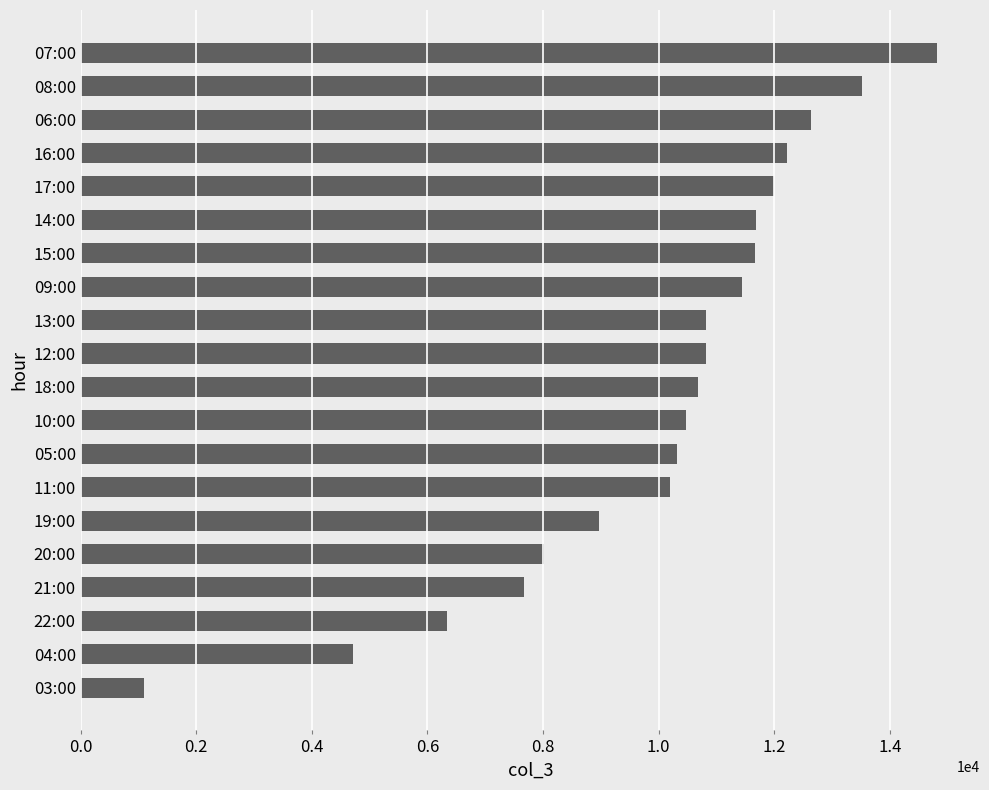

What is the label of the 19th bar from the top?

04:00